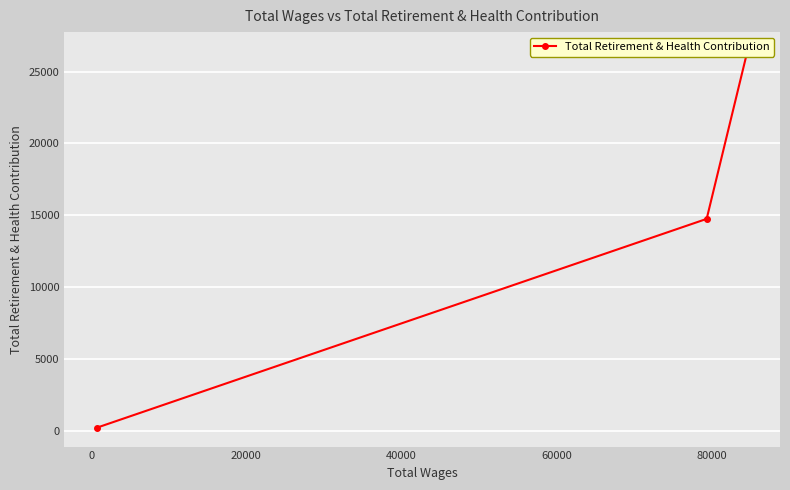

Count the number of categories in the chart.

3